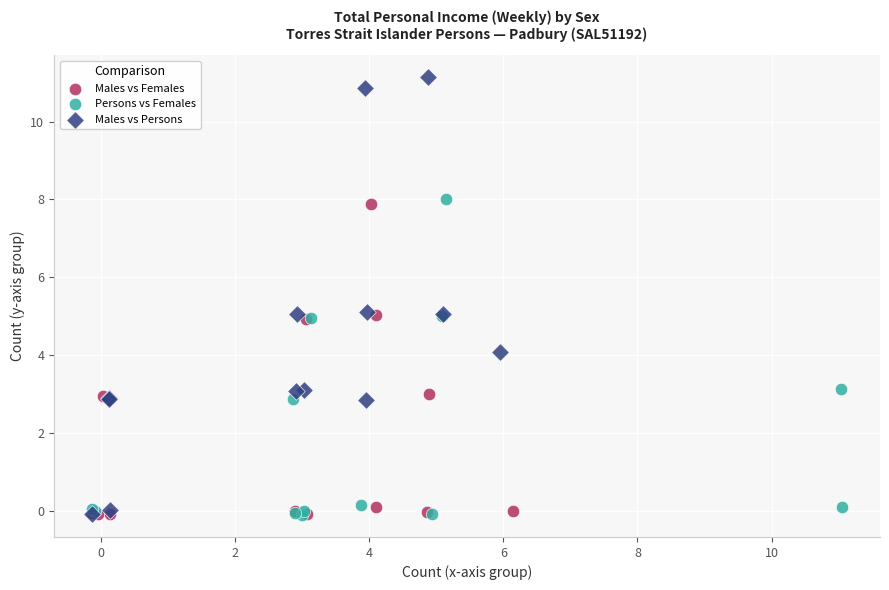

Which series has the largest Y range (max minus min)?

Males vs Persons